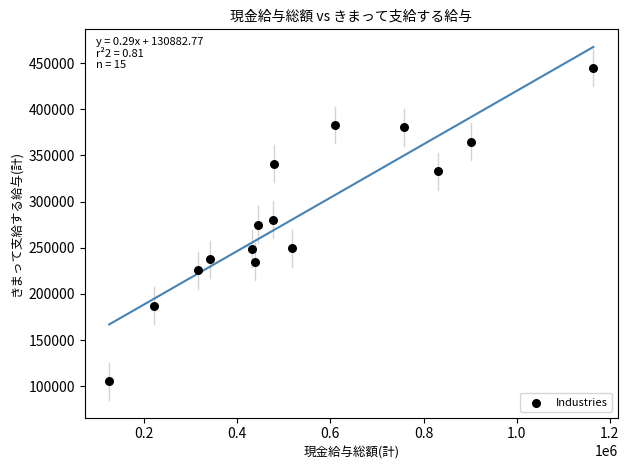

What is the range of Y values (max minus min)?

339711